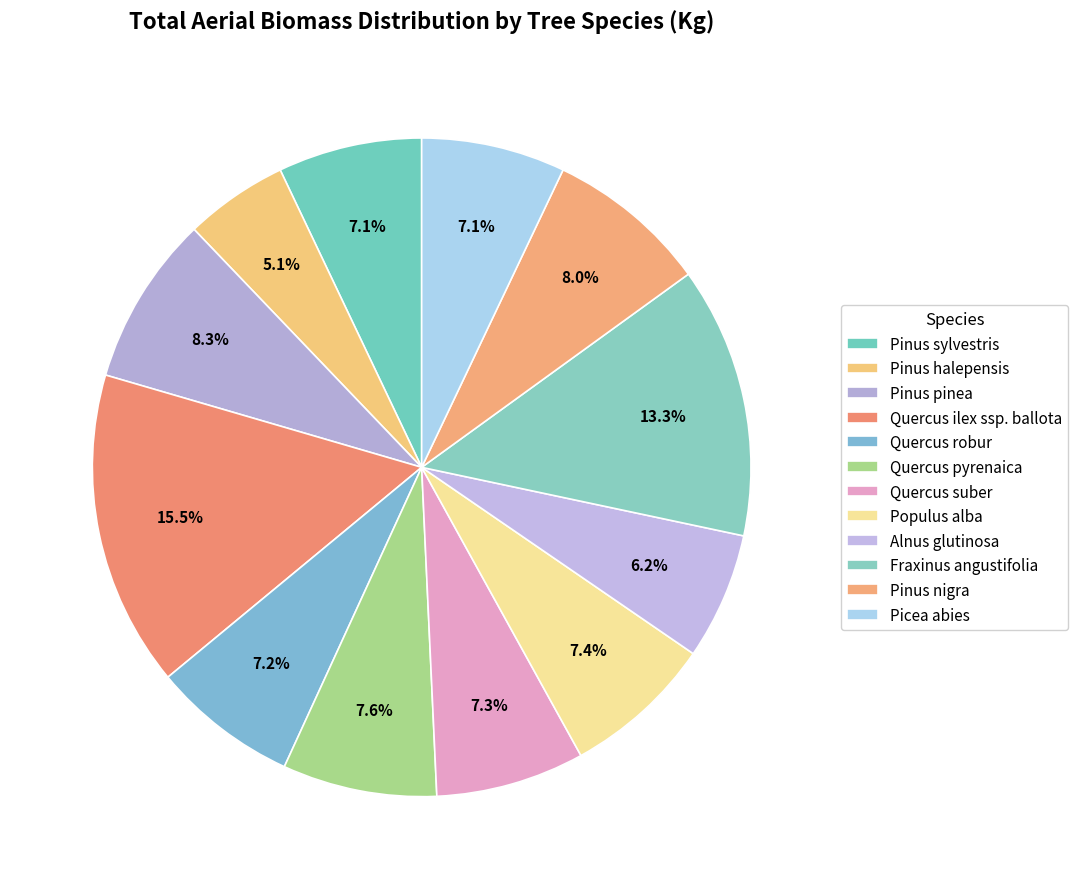

The Quercus pyrenaica slice represents 22% of the pie. True or false?

False